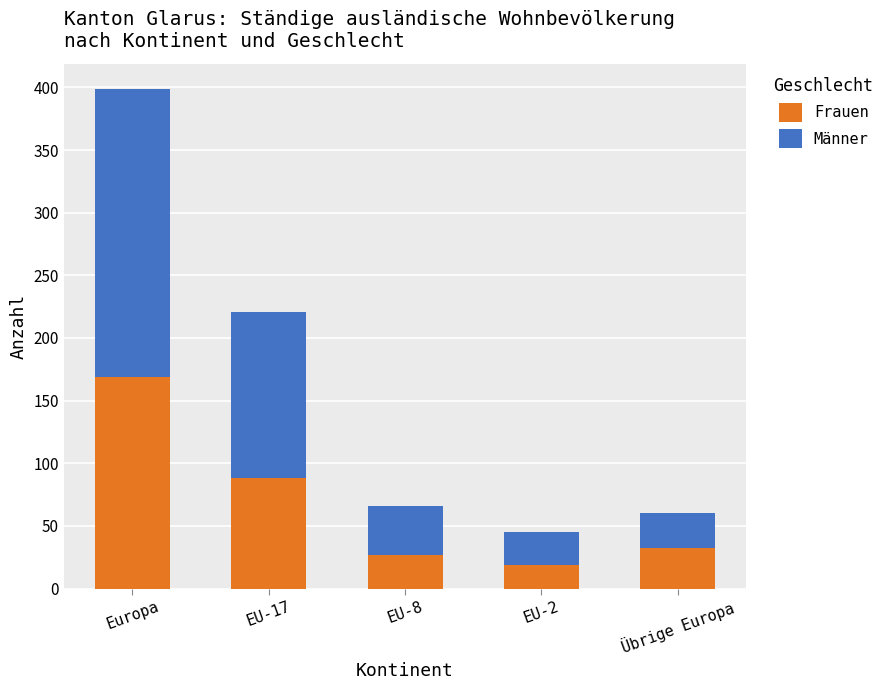

Does the chart contain stacked bars?

Yes